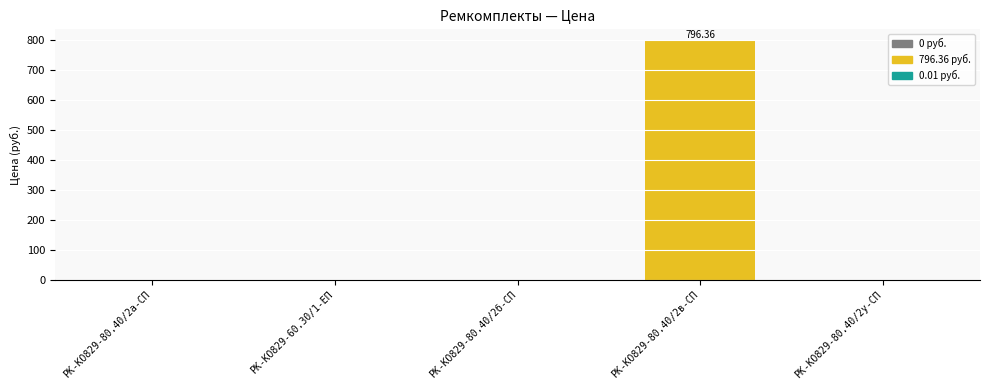

Between РК-КО829-80.40/2а-СП and РК-КО829-80.40/2в-СП, which is larger?

РК-КО829-80.40/2в-СП